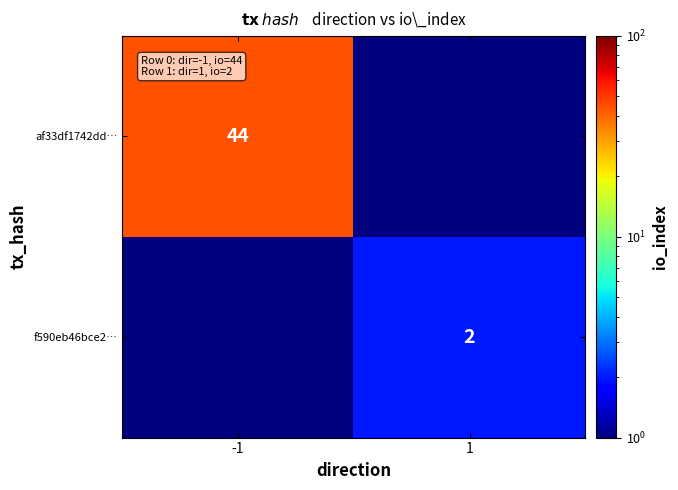

At how many categories does at least one series exceed 36?

1